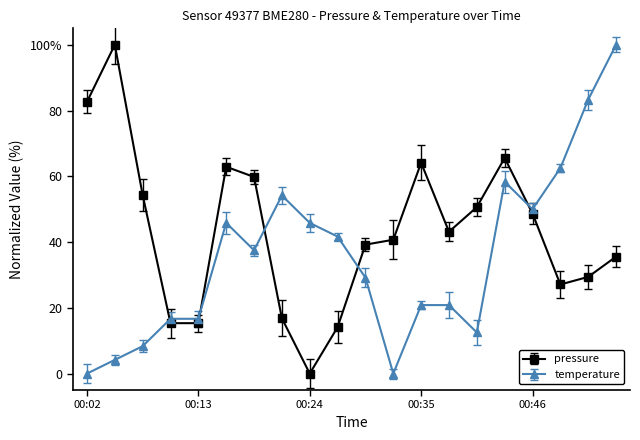

Rank the series by their maximum value, from lowest to highest.

pressure, temperature